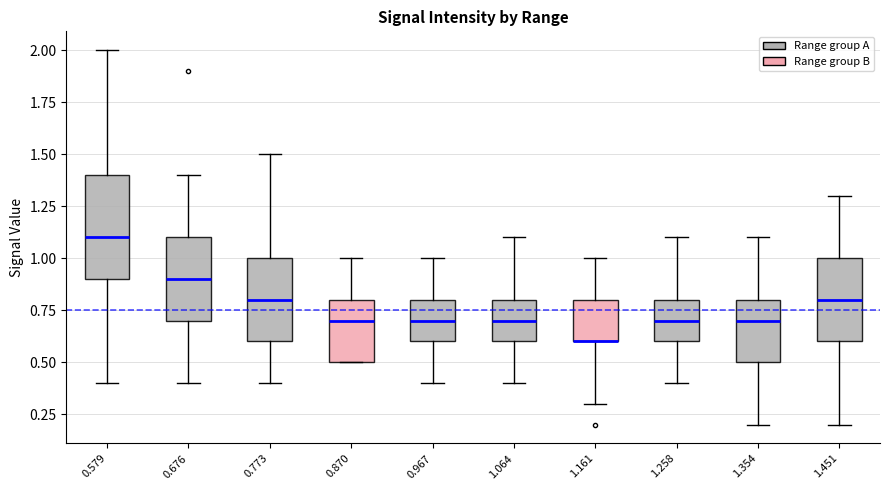

Comparing the boxes themselves (not the whiskers), which one is the tallest?

0.579